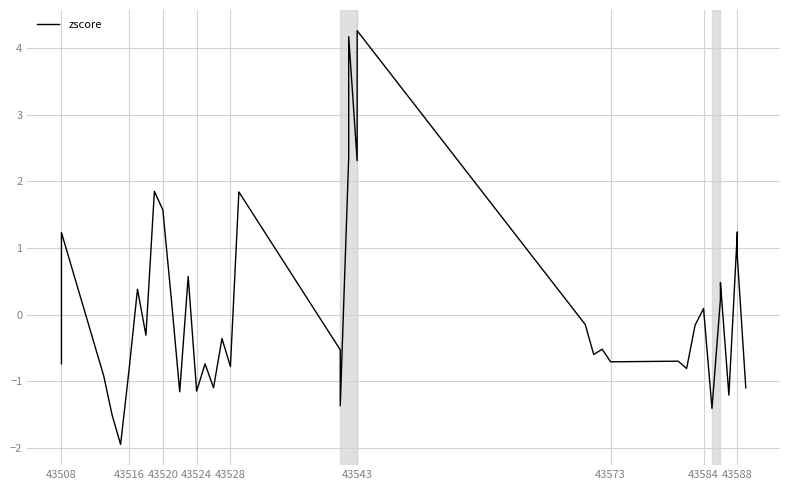

How many lines are shown in the chart?

1